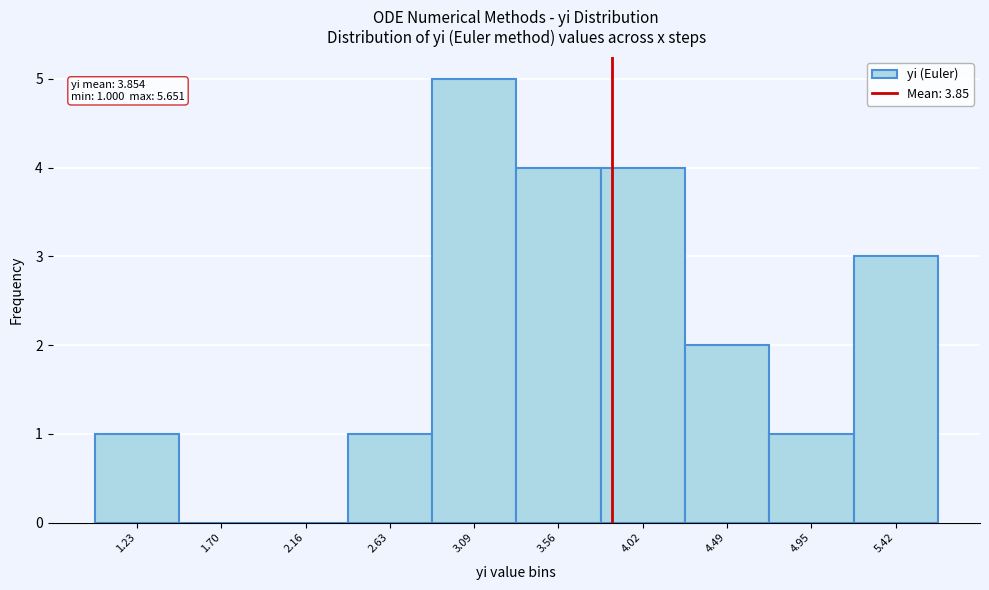

Which range on the x-axis has the tallest bar?

2.85 to 3.35